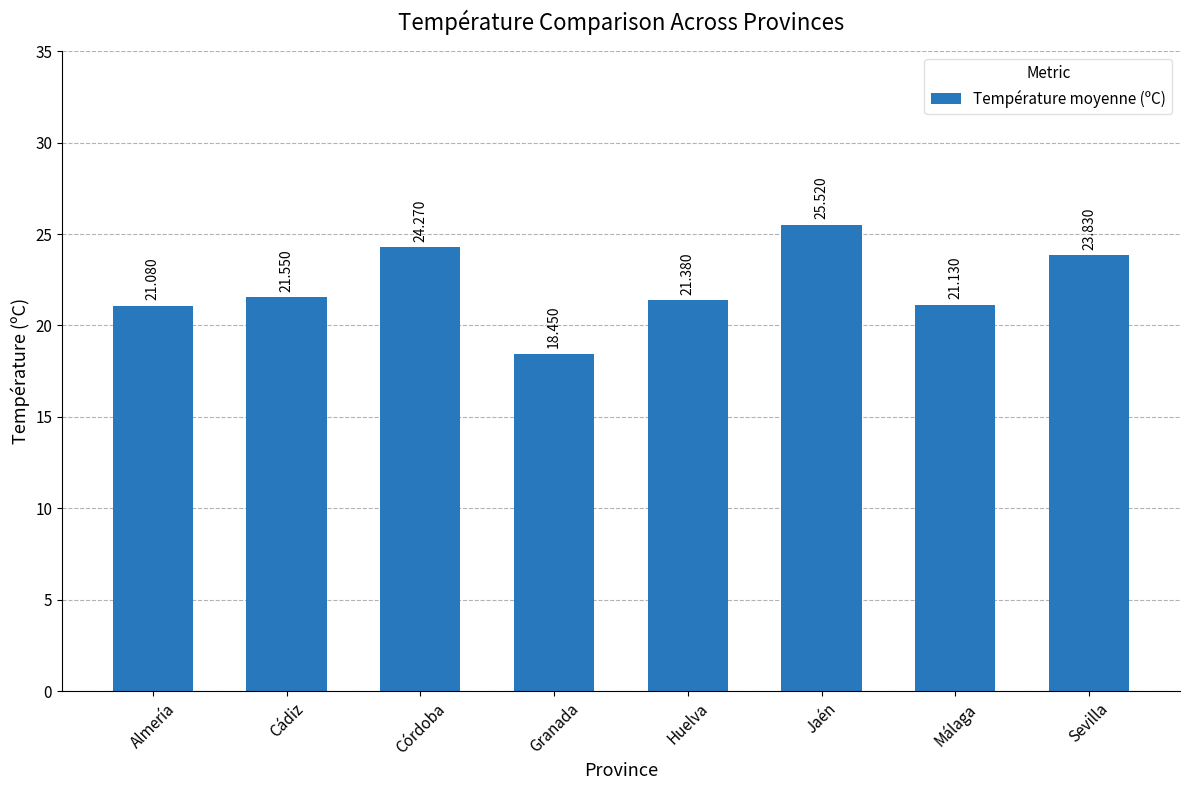

Rank the categories by value from lowest to highest.

Granada, Almería, Málaga, Huelva, Cádiz, Sevilla, Córdoba, Jaén